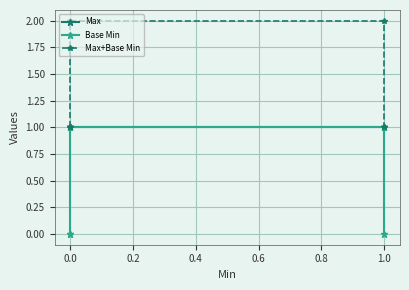

The value of Base Min at 0.0 is 1. True or false?

False